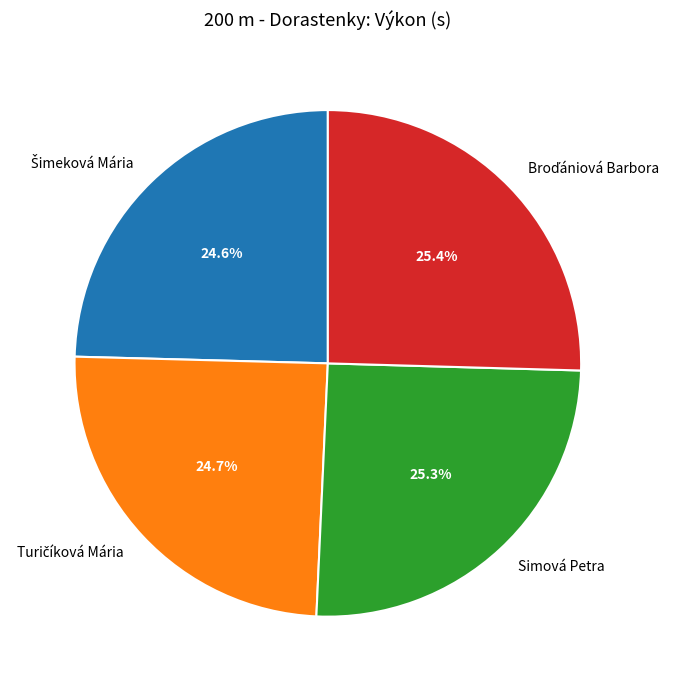

Is there a majority slice in this chart?

No